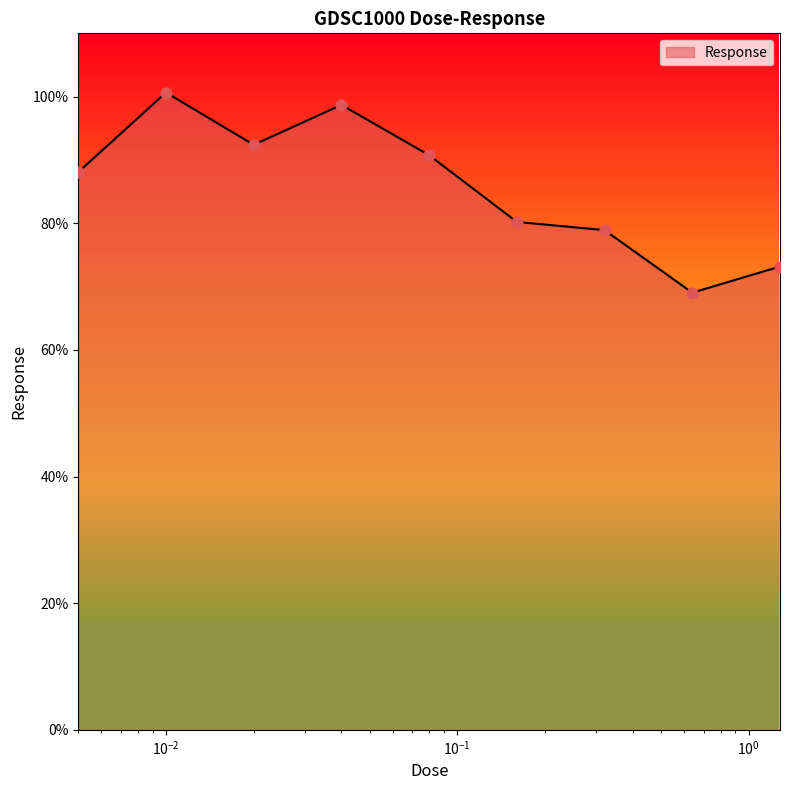

What is the maximum value shown in the chart?

100.7